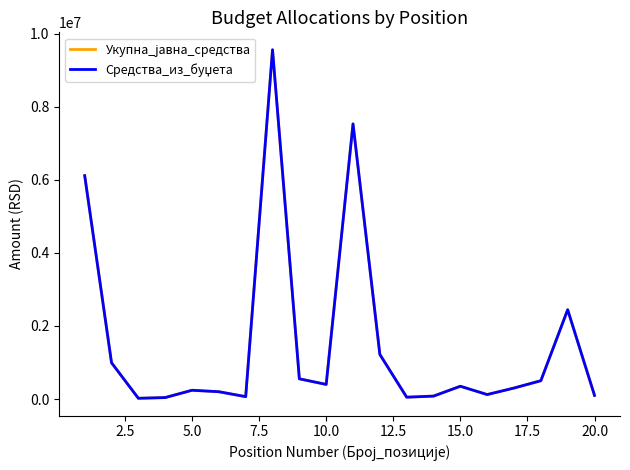

Does the chart have visible grid lines?

No